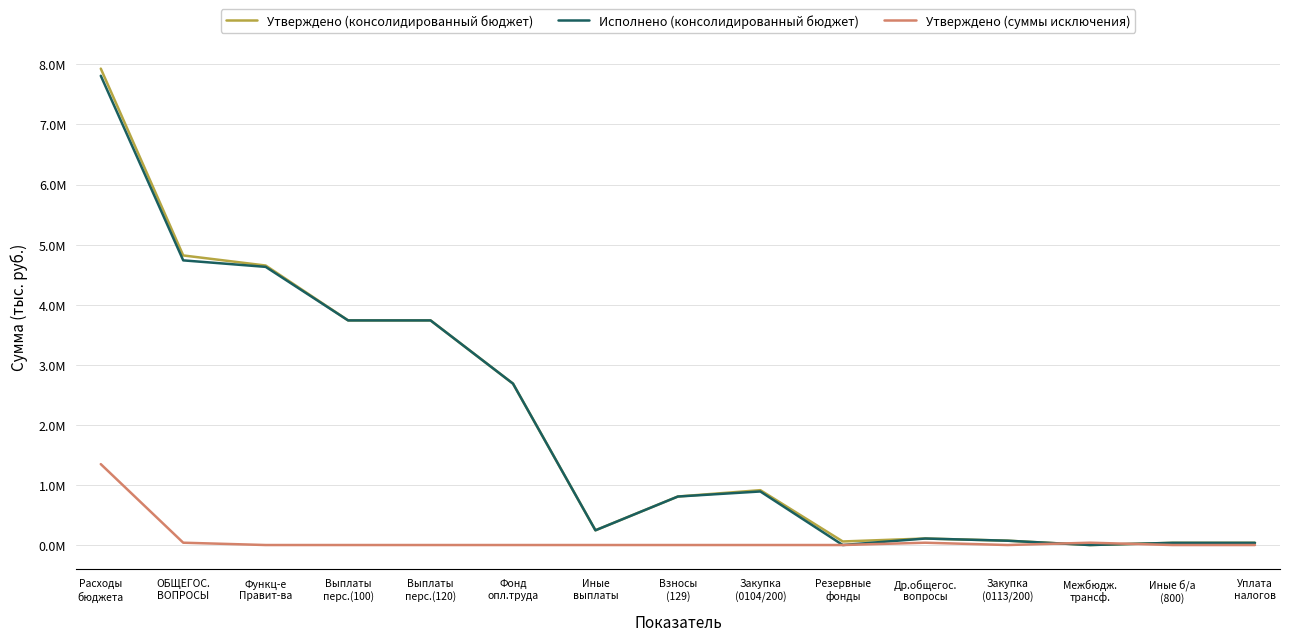

How many intersections are there between Утверждено (суммы исключения) and Исполнено (консолидированный бюджет)?

2